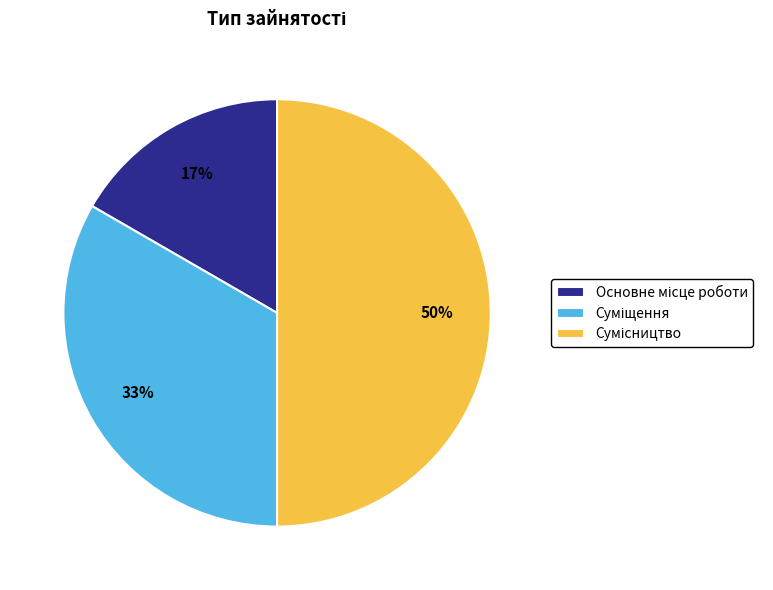

How many slices are in this pie chart?

3